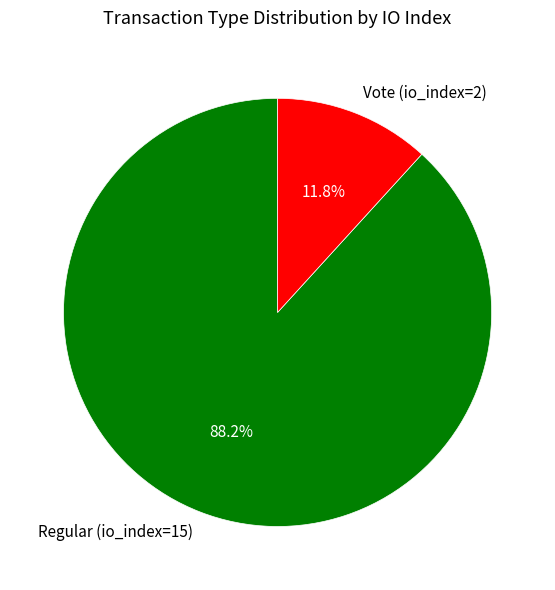

Which slice is the smallest?

Vote (io_index=2)